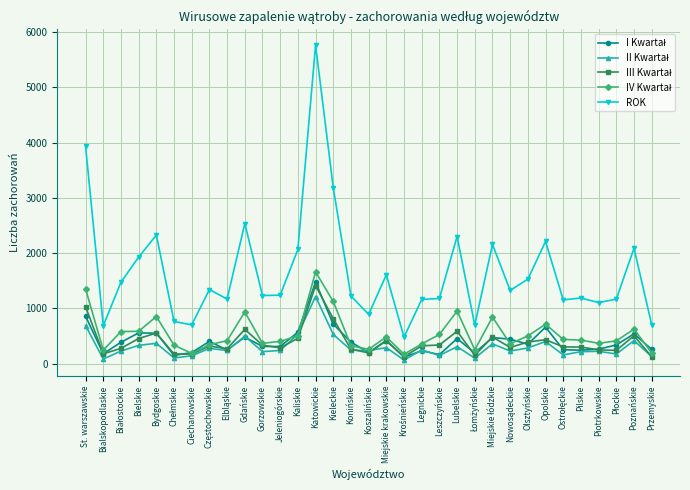

True or false: ROK has more than 1 points higher than both neighbors.

True